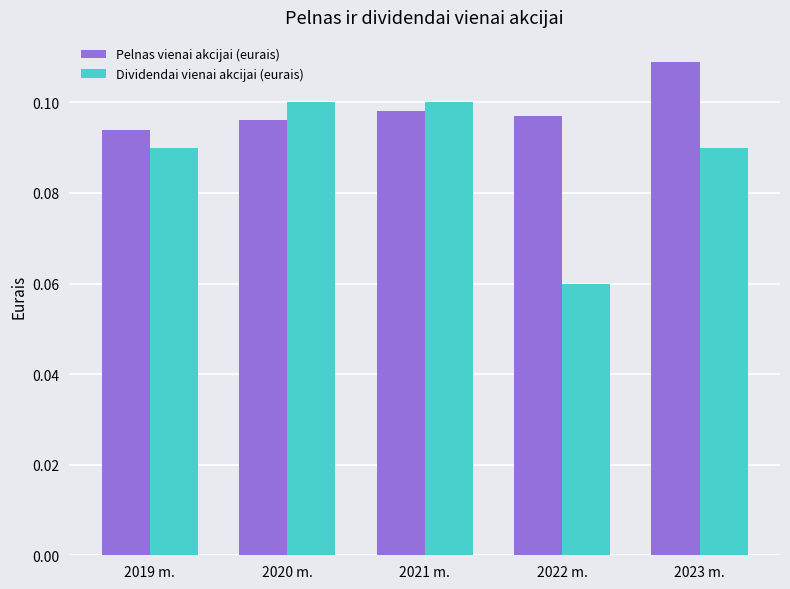

Count the number of data series in this chart.

2